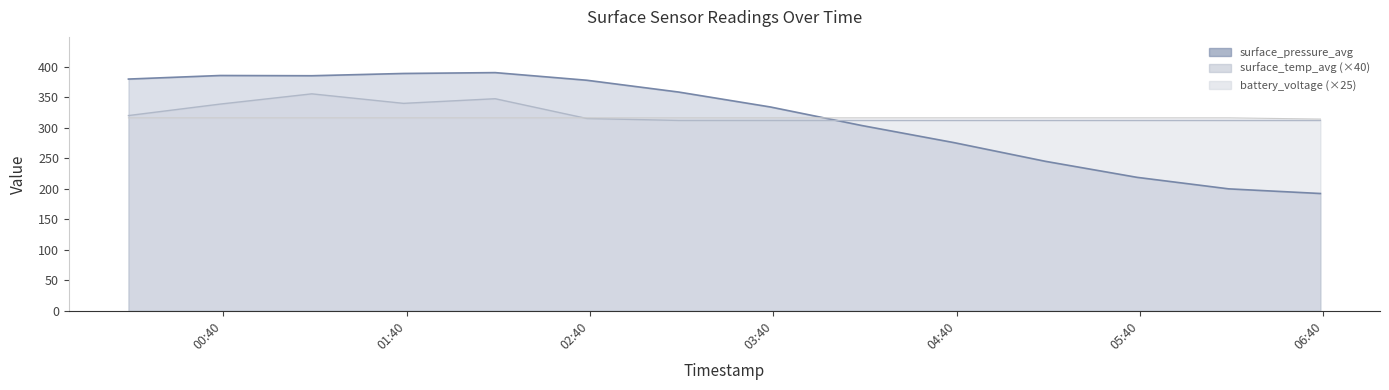

What is the highest value of the battery_voltage series?

316.2